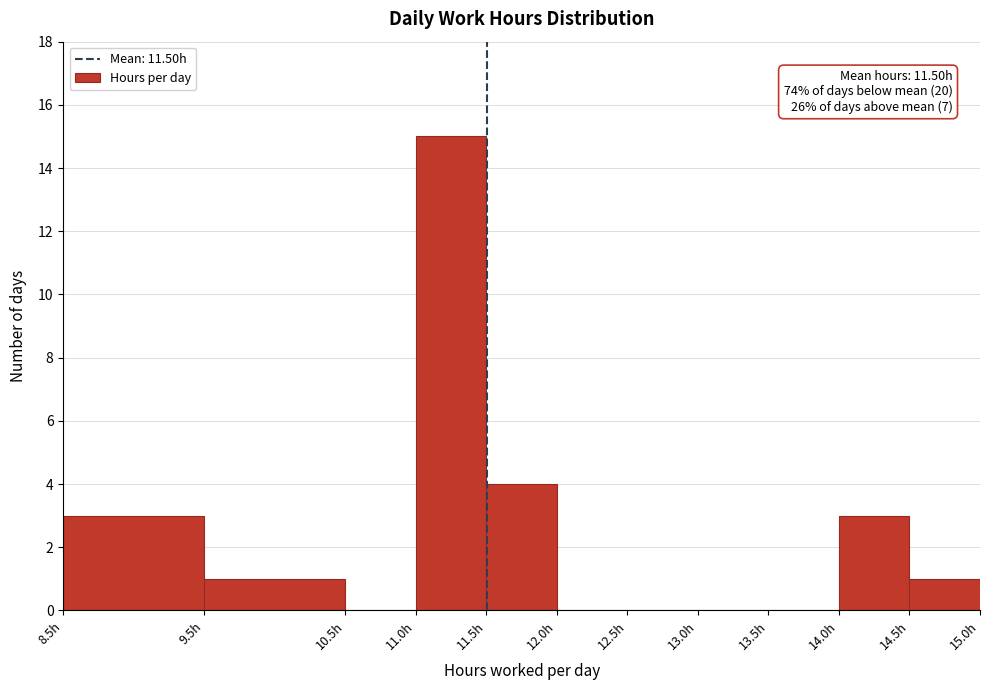

Over which range of the x-axis is the bar tallest?

11.0 to 11.5